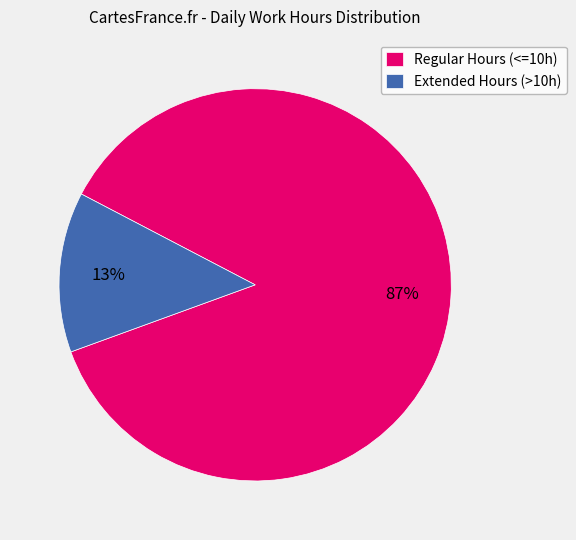

How many segments does this pie chart have?

2